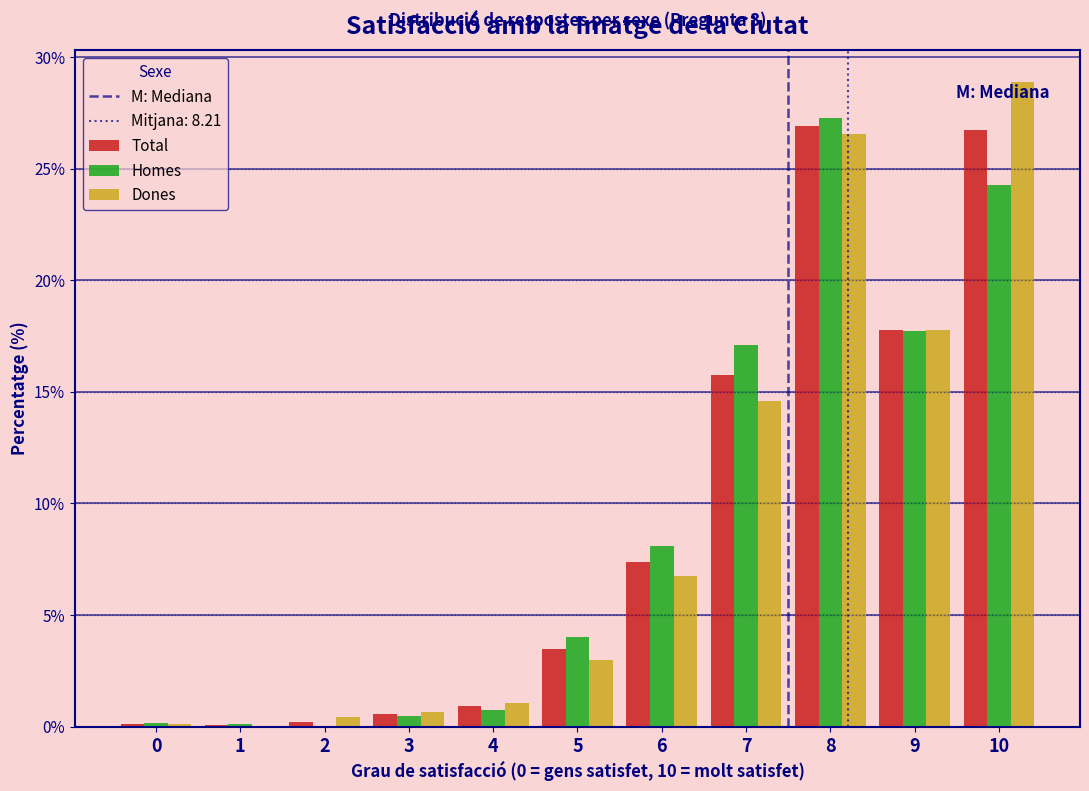

Is the value of Dones at 4 greater than the value of Total at 10?

No